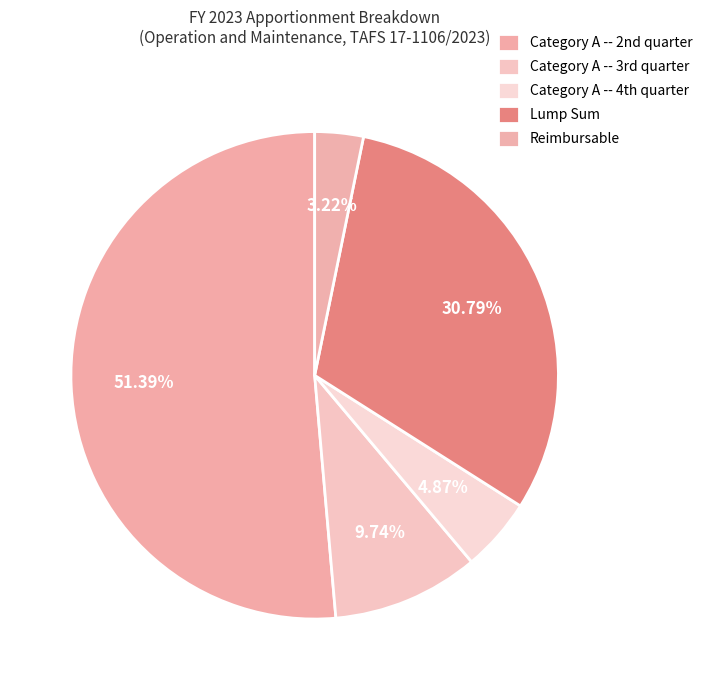

To the nearest percent, what is the difference between the largest and smallest slice percentages?

48%